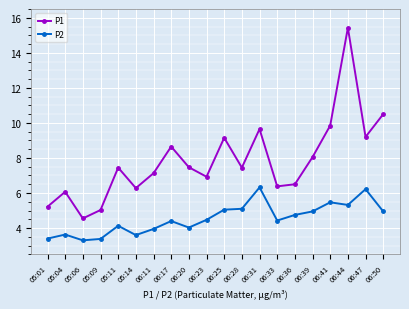

Rank the series by their maximum value, from highest to lowest.

P1, P2